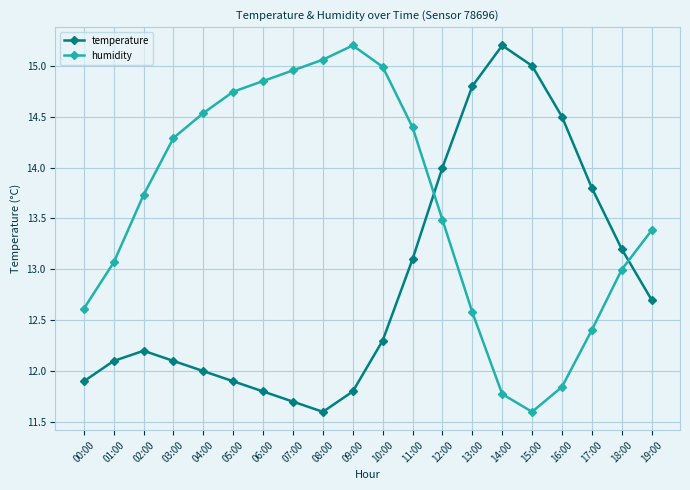

Where is the first local maximum for humidity?

09:00